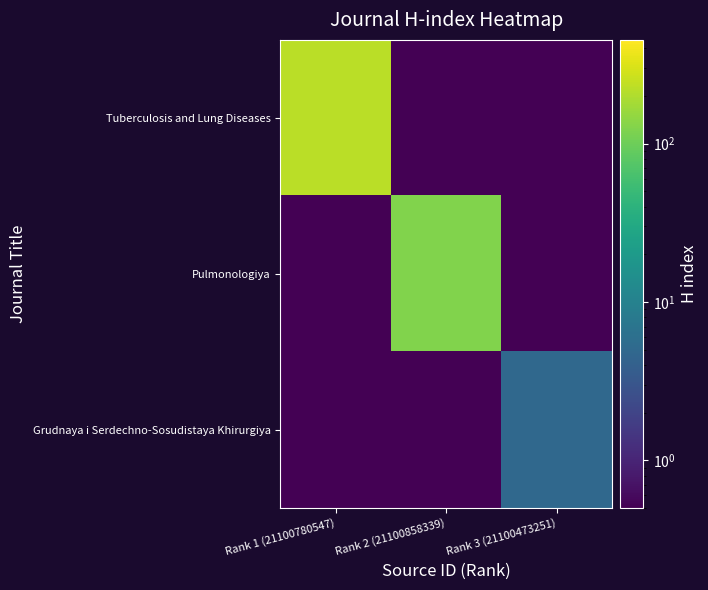

What is the spread (max minus min) of values at Rank 1 (21100780547)?

225.5